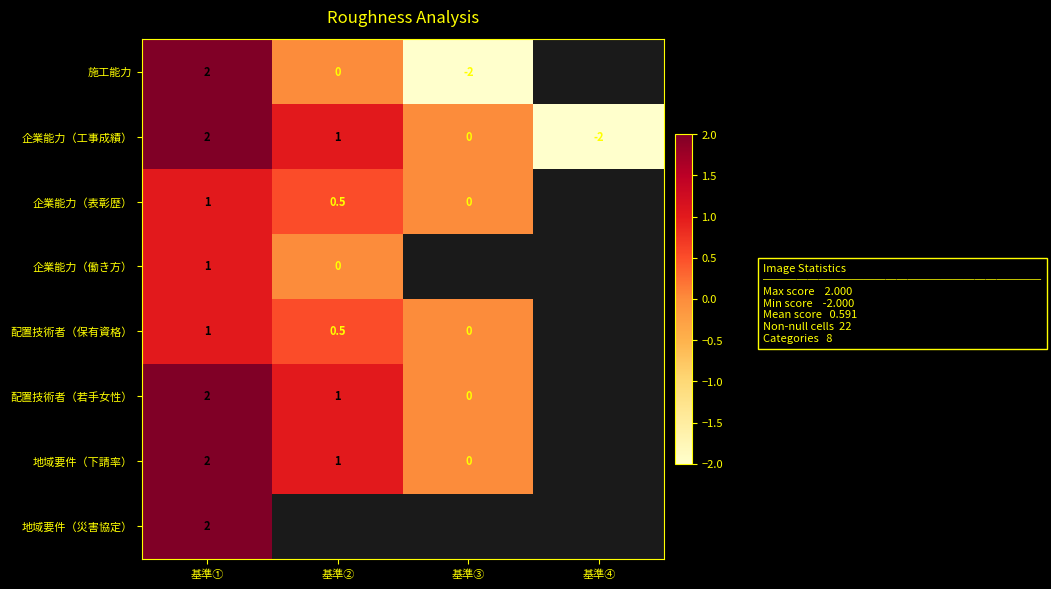

The 地域要件（災害協定） series shows 2.0 at 基準①. True or false?

True